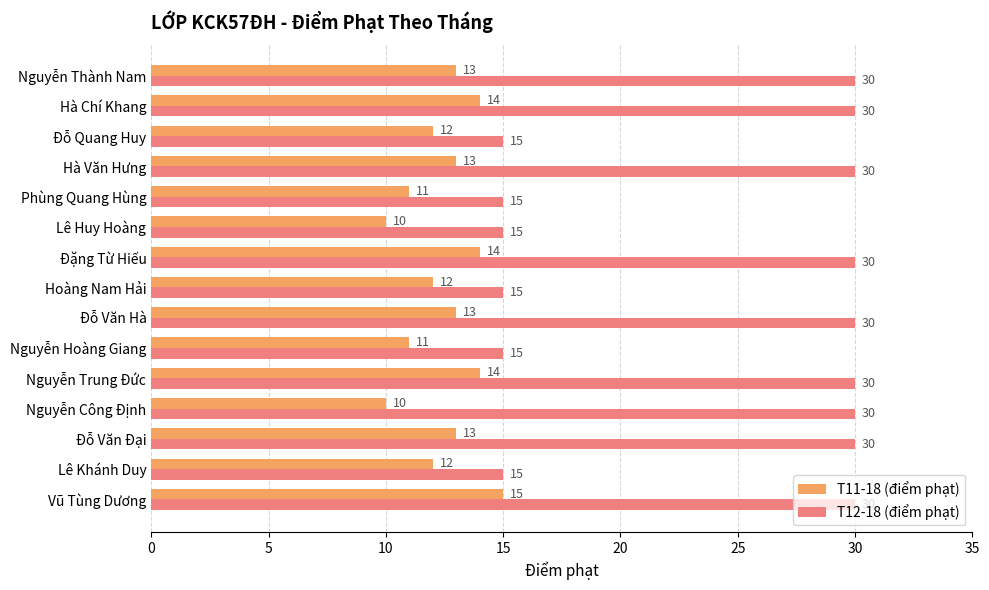

Rank the series by their maximum value, from lowest to highest.

T11-18 (điểm phạt), T12-18 (điểm phạt)